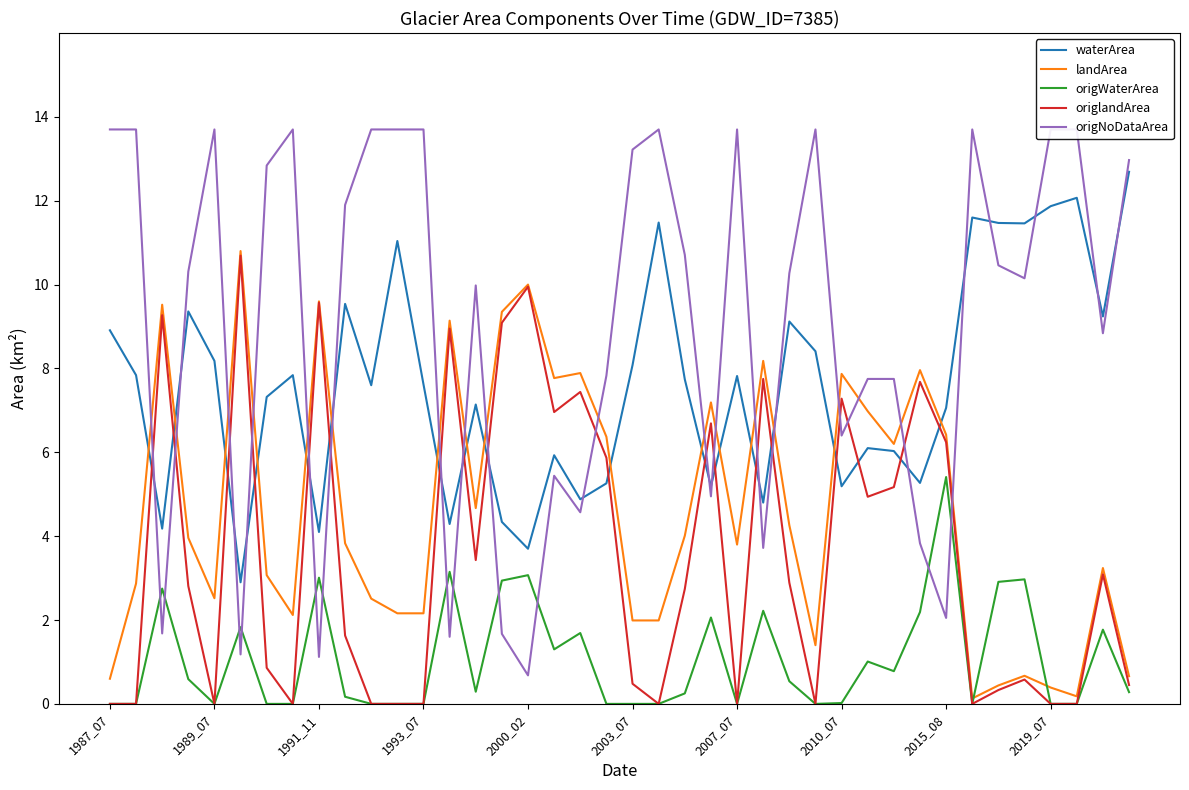

At how many categories does at least one series exceed 1?

40